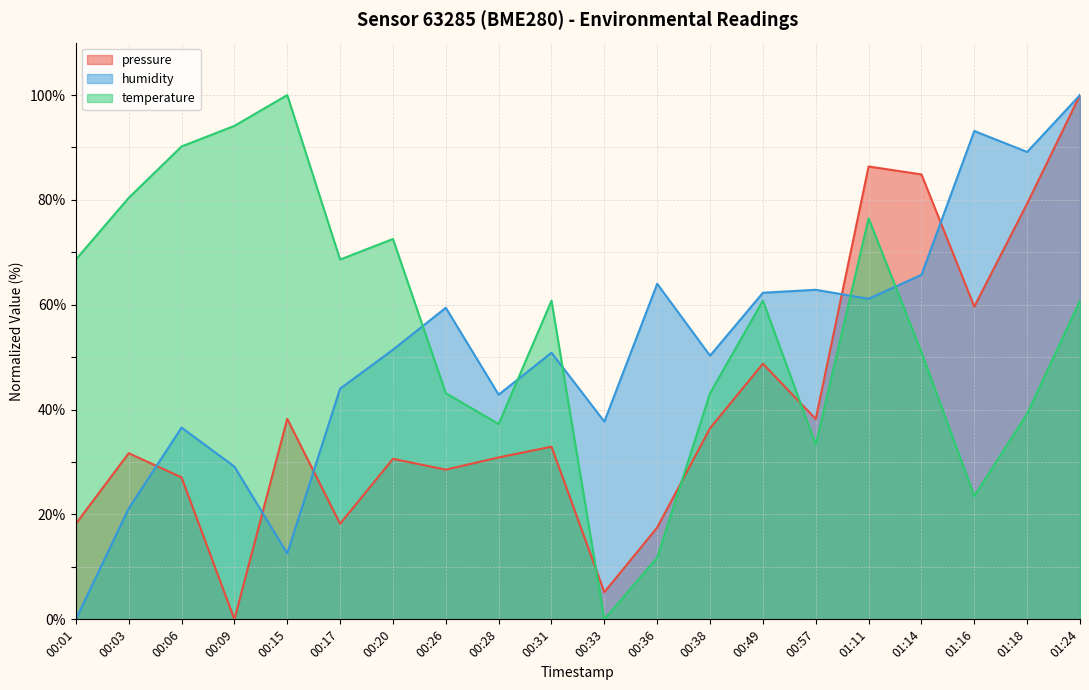

At which label is pressure closest to 50?

00:49